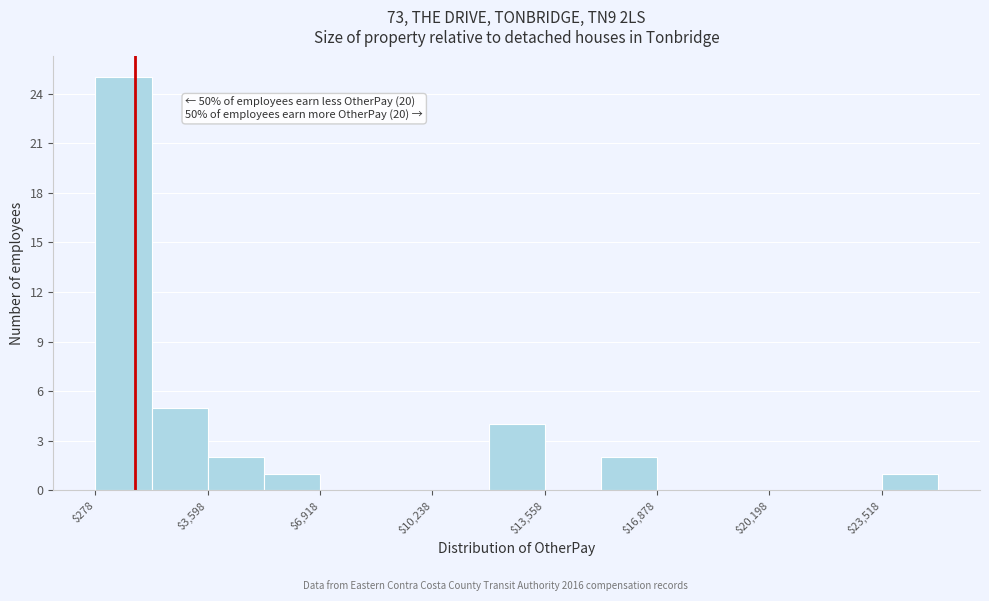

Around what value on the x-axis is the tallest bar? Give the approximate position of its centre, as read against the axis.

1000